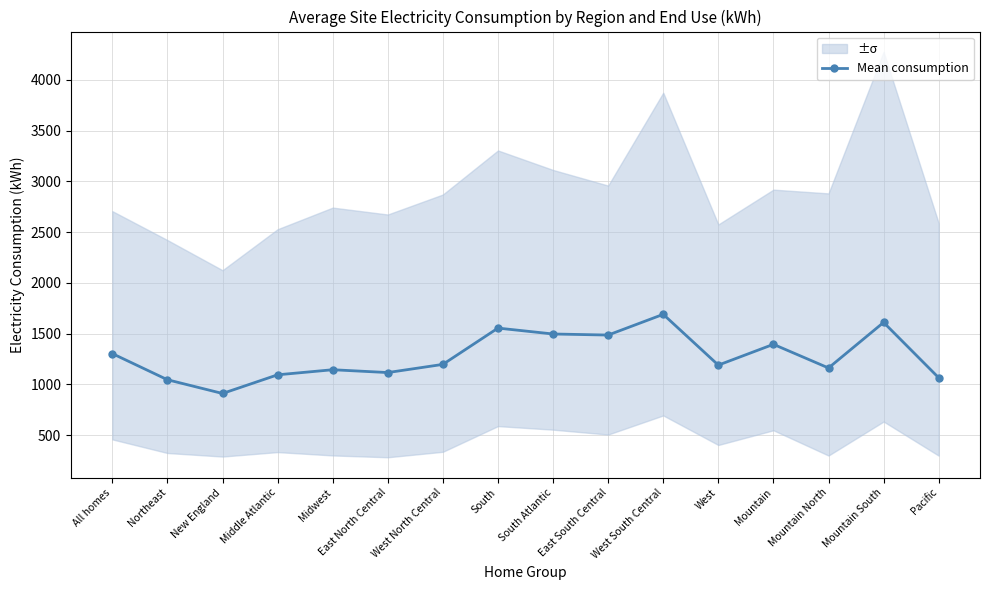

List the labels in order of value, largest first.

West South Central, Mountain South, South, South Atlantic, East South Central, Mountain, All homes, West North Central, West, Mountain North, Midwest, East North Central, Middle Atlantic, Pacific, Northeast, New England